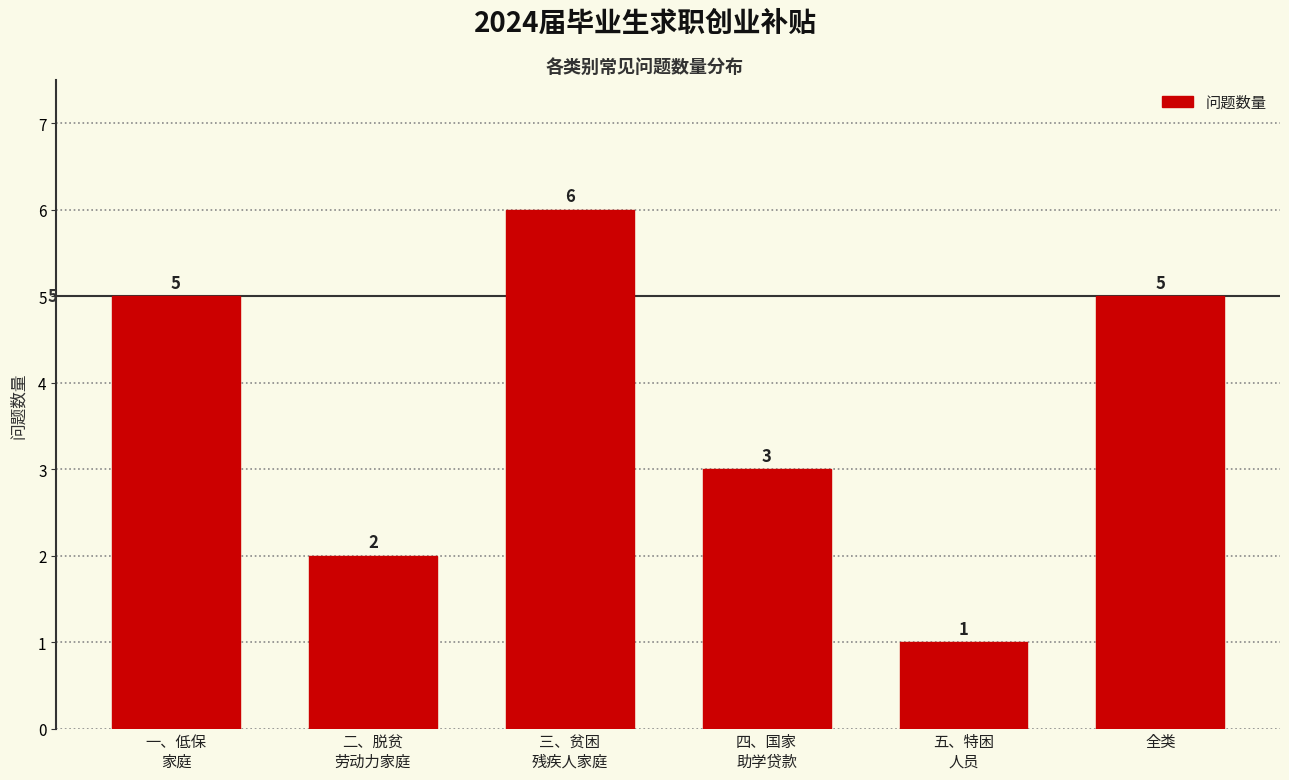

Reading right to left, extract all data points from this chart.

5	1	3	6	2	5